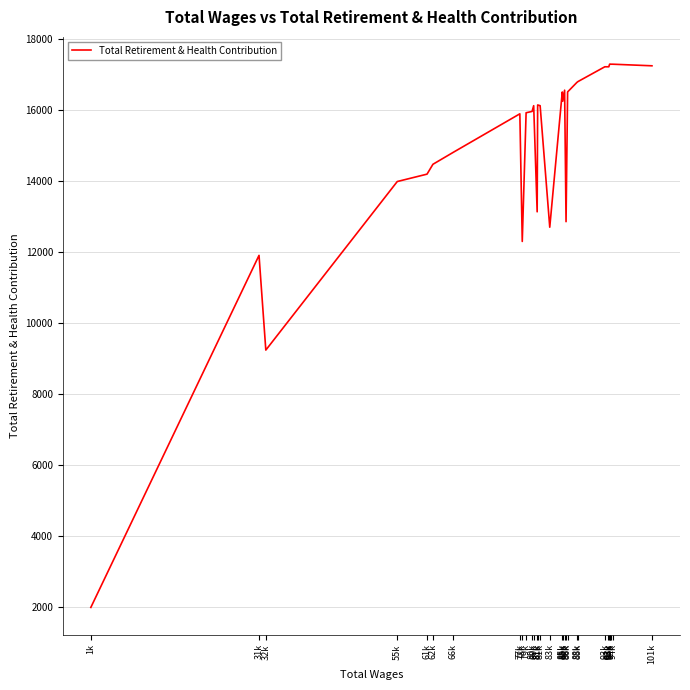

Does the chart have visible grid lines?

Yes